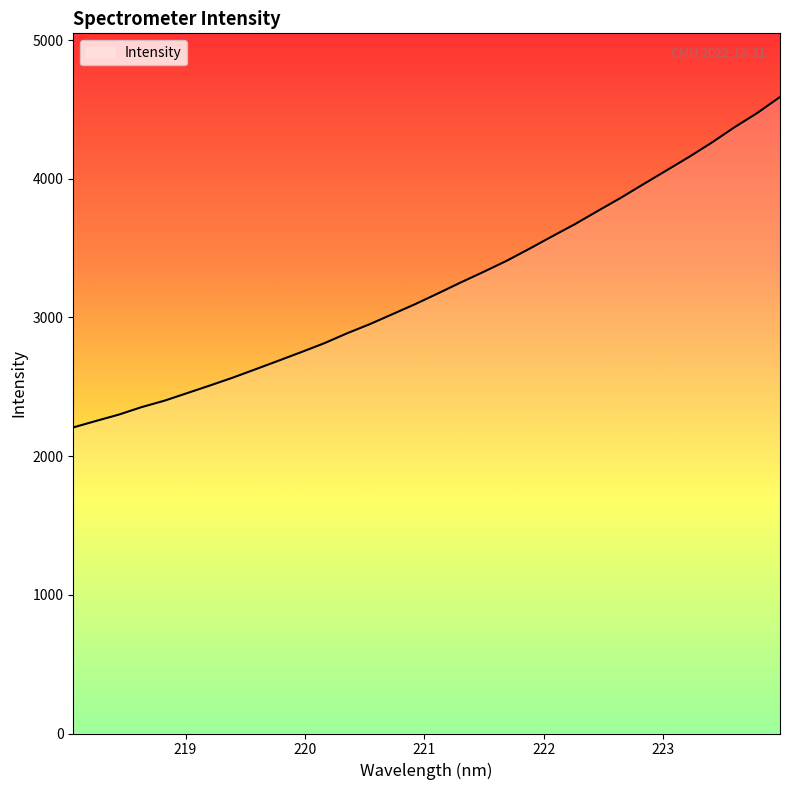

What is the minimum value shown in the chart?

2206.8